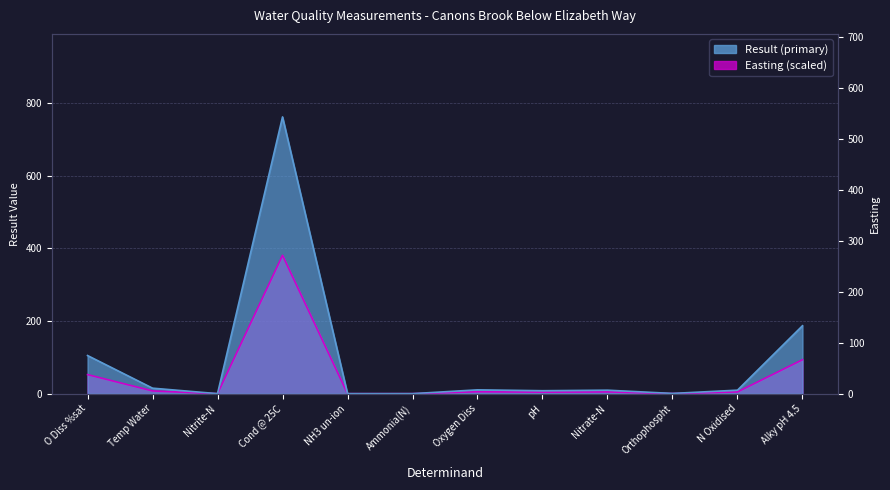

List the labels in order of value, largest first.

Cond @ 25C, Alky pH 4.5, O Diss %sat, Temp Water, Oxygen Diss, N Oxidised, Nitrate-N, pH, Orthophospht, Ammonia(N), Nitrite-N, NH3 un-ion